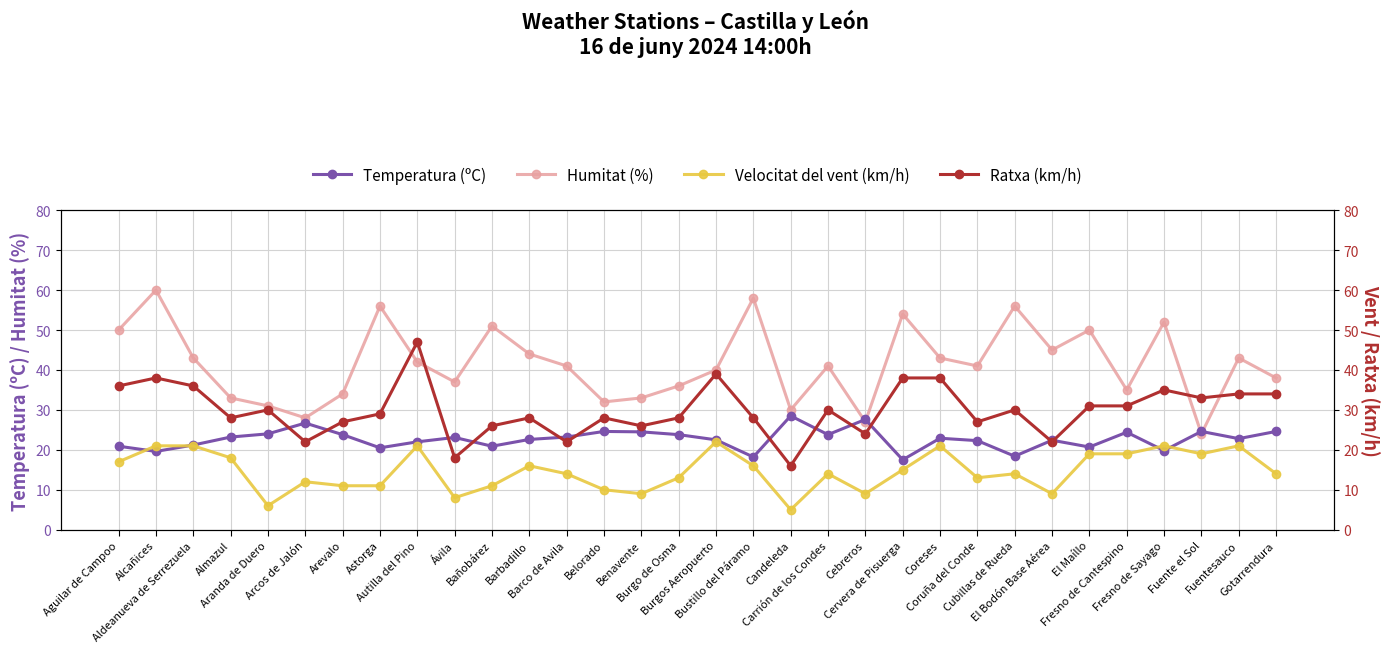

At how many categories does at least one series exceed 9?

32